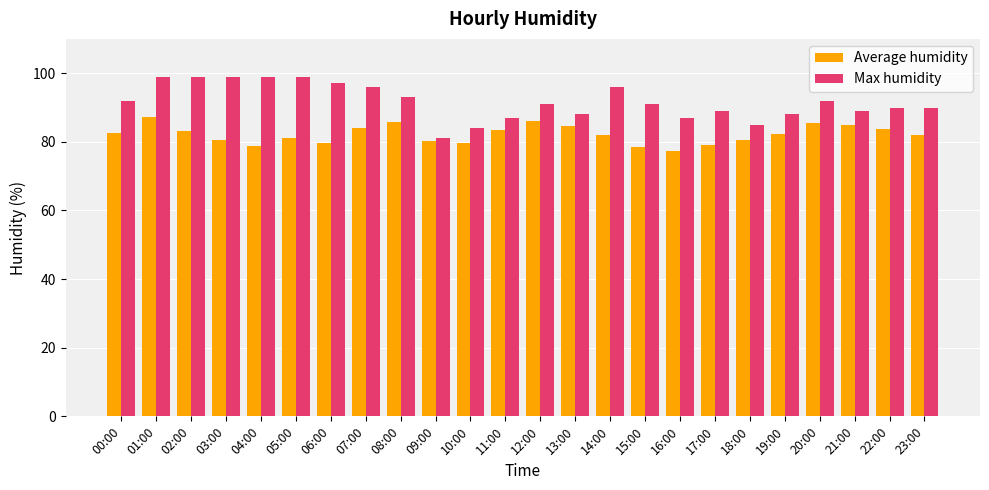

At which label does Max humidity first exceed 91?

00:00